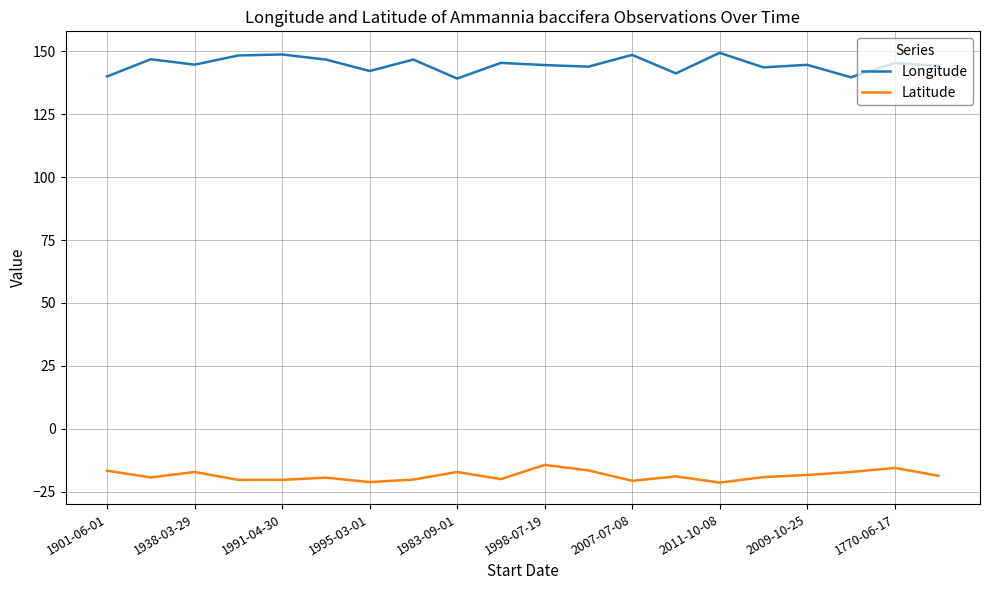

Is this an area chart (filled region under the line)?

No